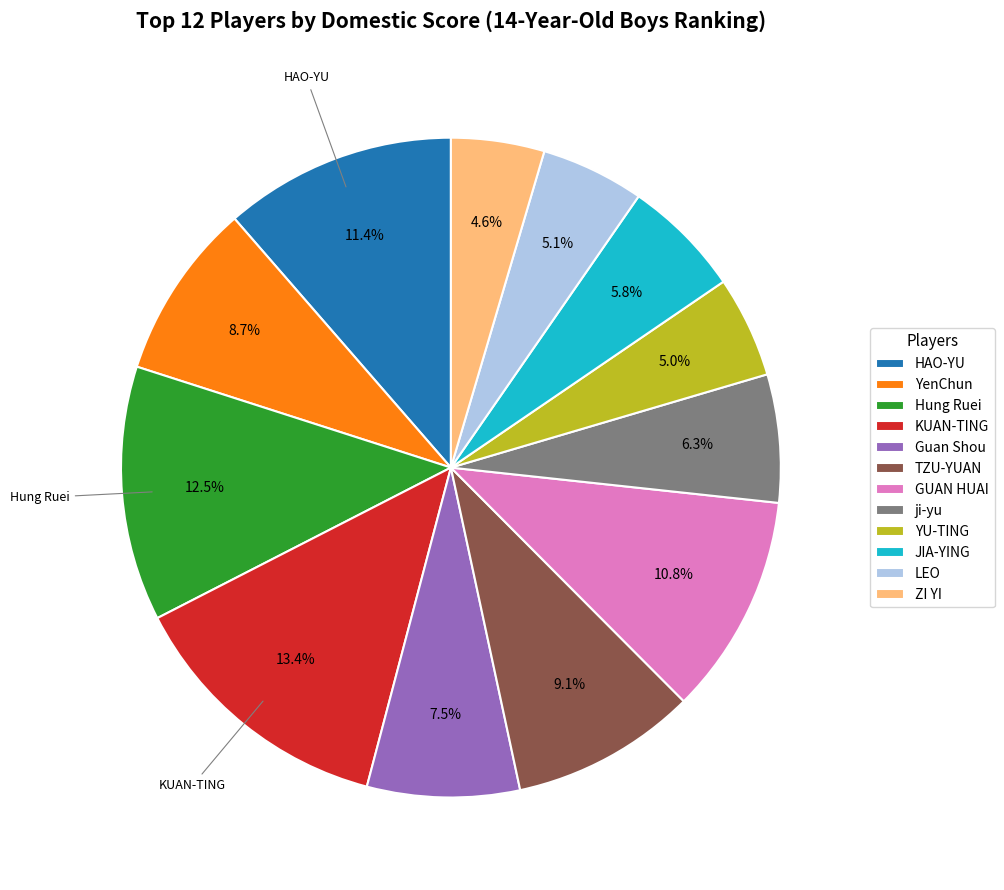

How many slices are in this pie chart?

12